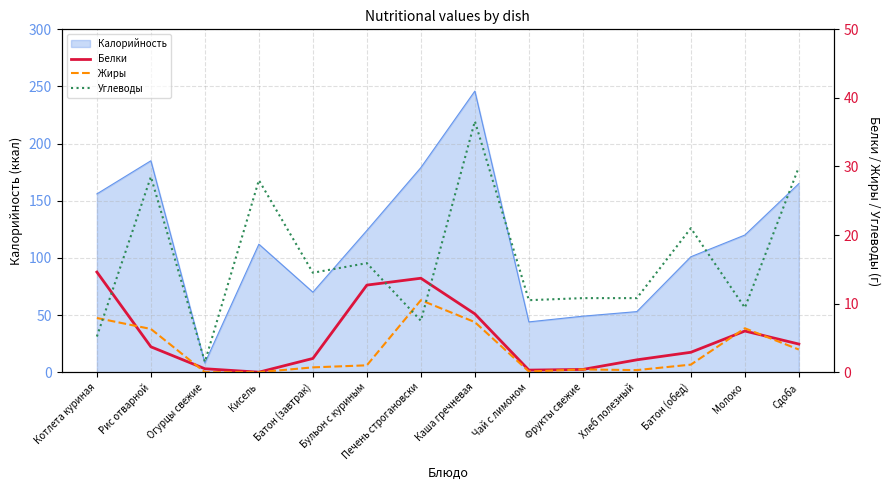

True or false: Белки has a value of 1.2 at Хлеб полезный.

False